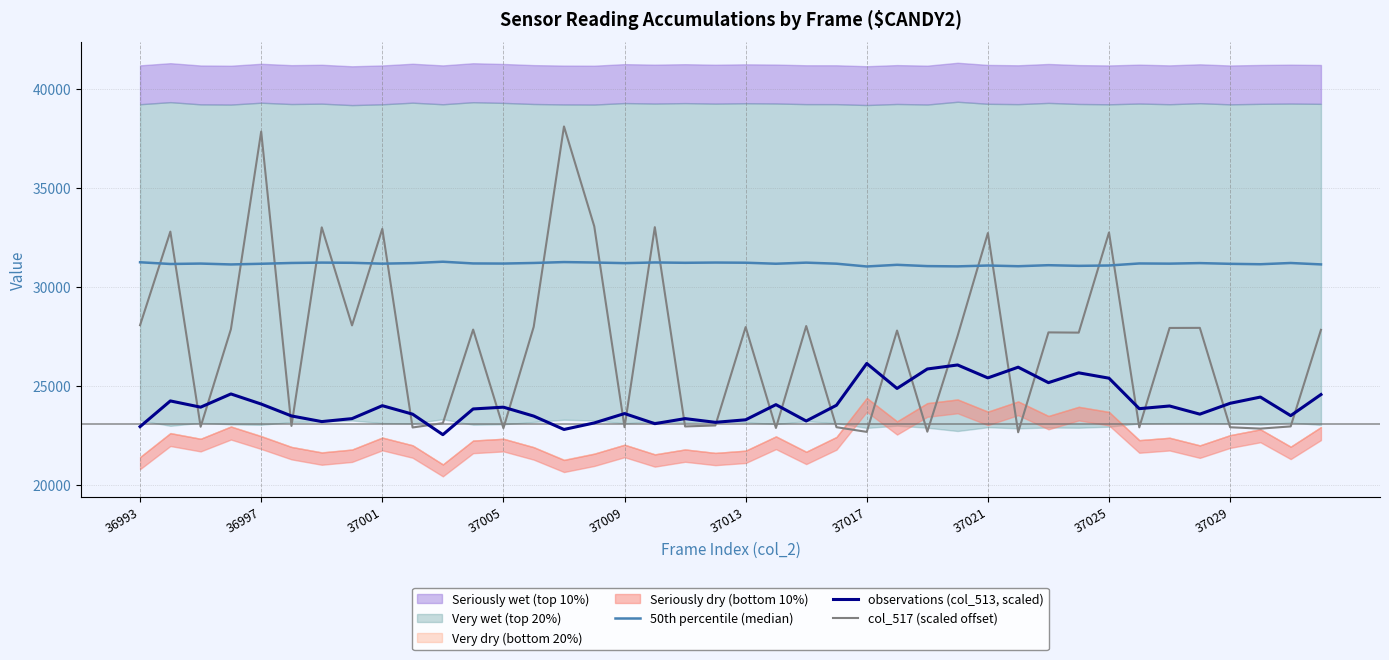

What is the value of the 50th percentile (median) point at the 6th from the left?

31202.0